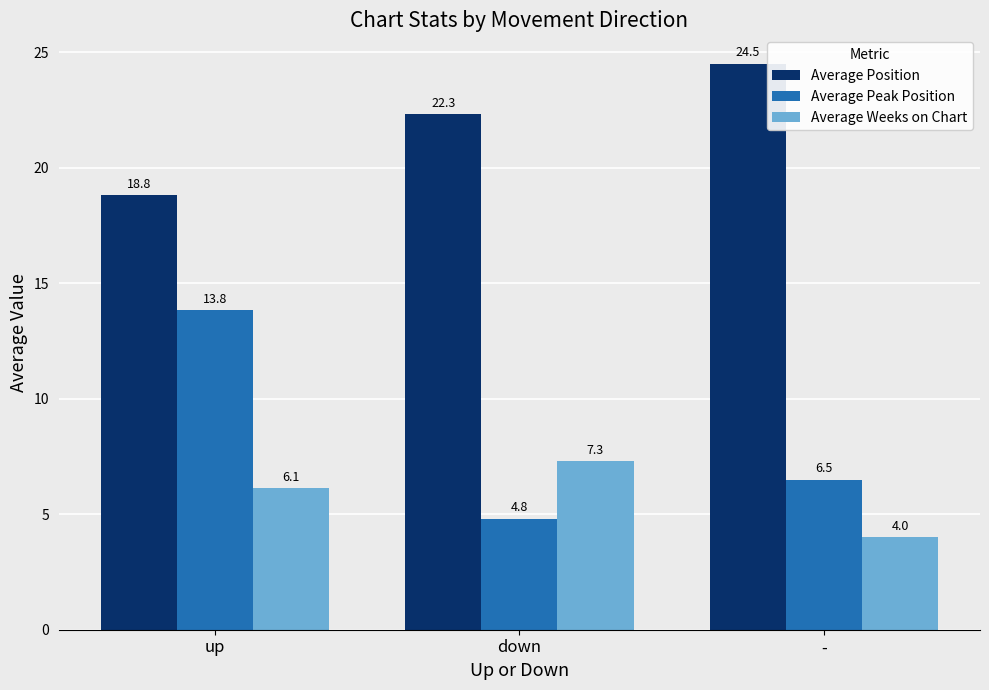

Does the chart contain stacked bars?

No